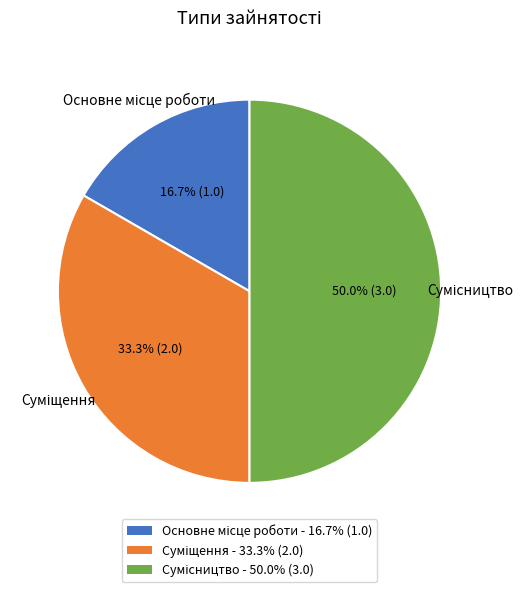

How many segments does this pie chart have?

3